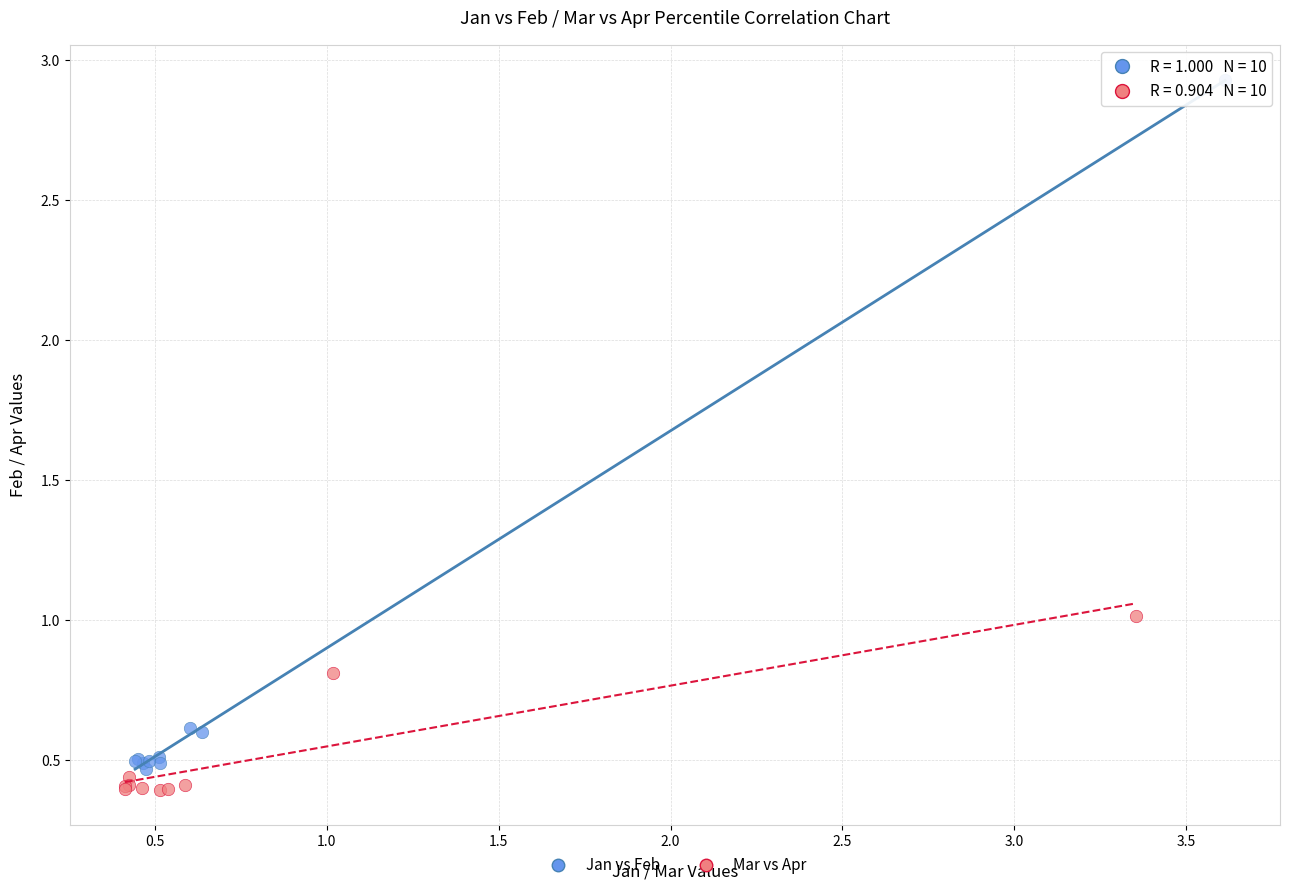

Which series reaches the maximum Y coordinate?

Jan vs Feb